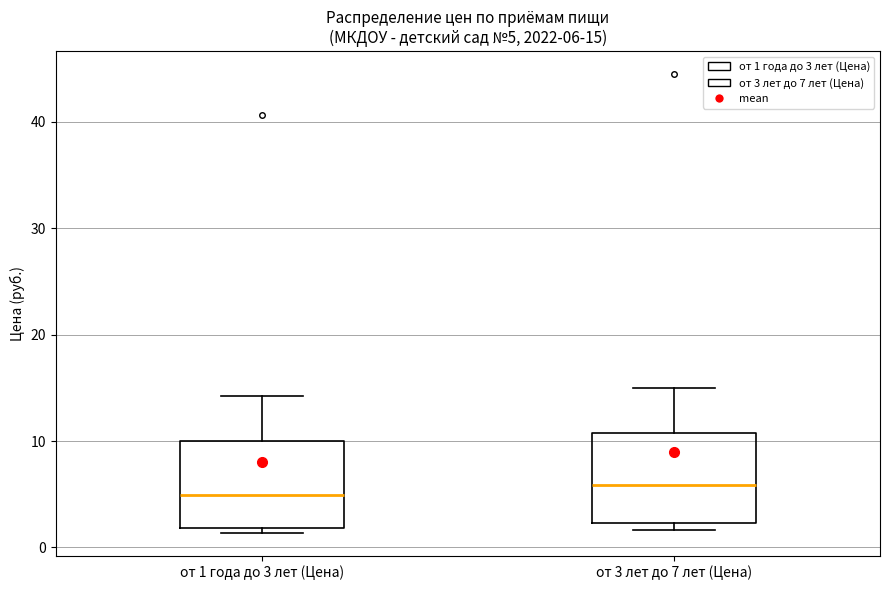

Which box has the lowest median line?

от 1 года до 3 лет (Цена)